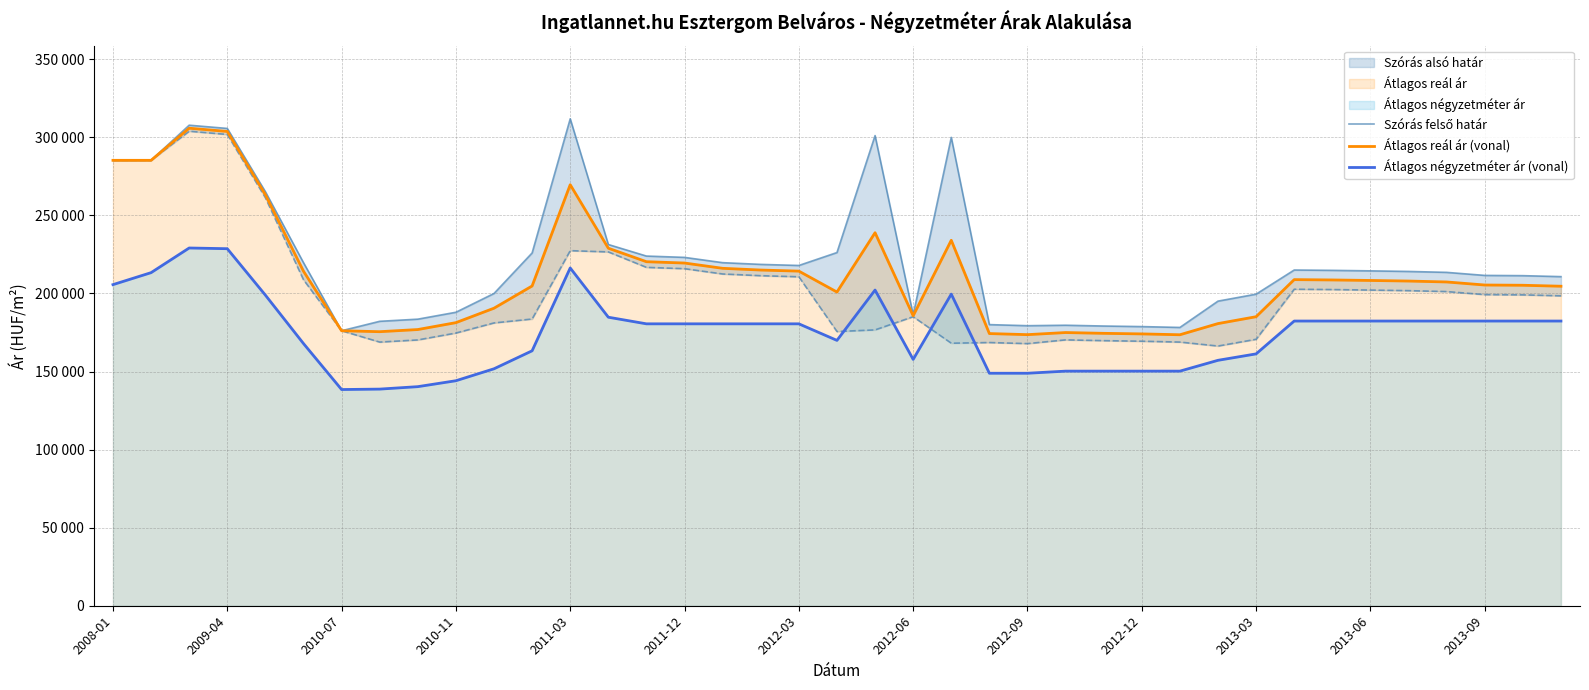

True or false: Átlagos négyzetméter ár (vonal) has more than 2 interior local peaks.

True